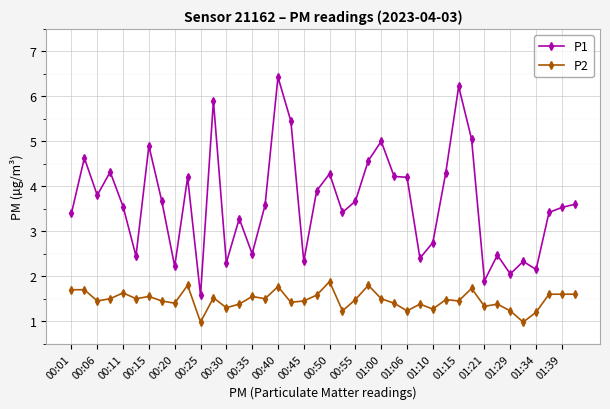

True or false: P1 and P2 intersect in this chart.

False